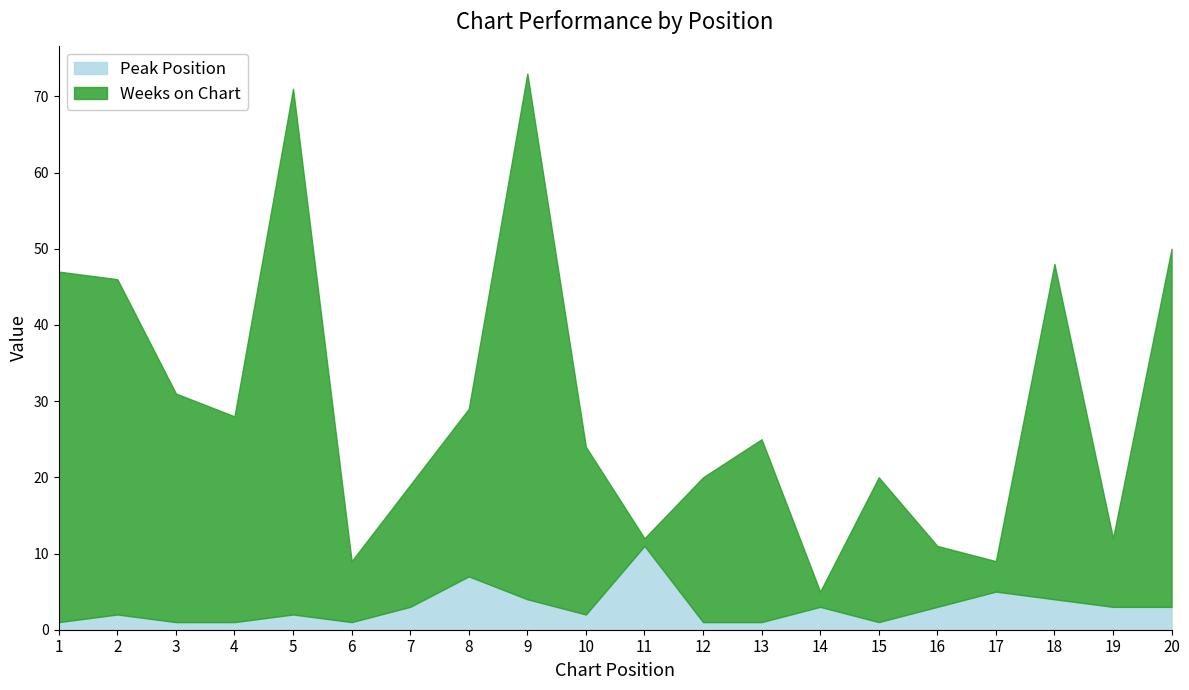

At which category is the sum across all series the highest?

9